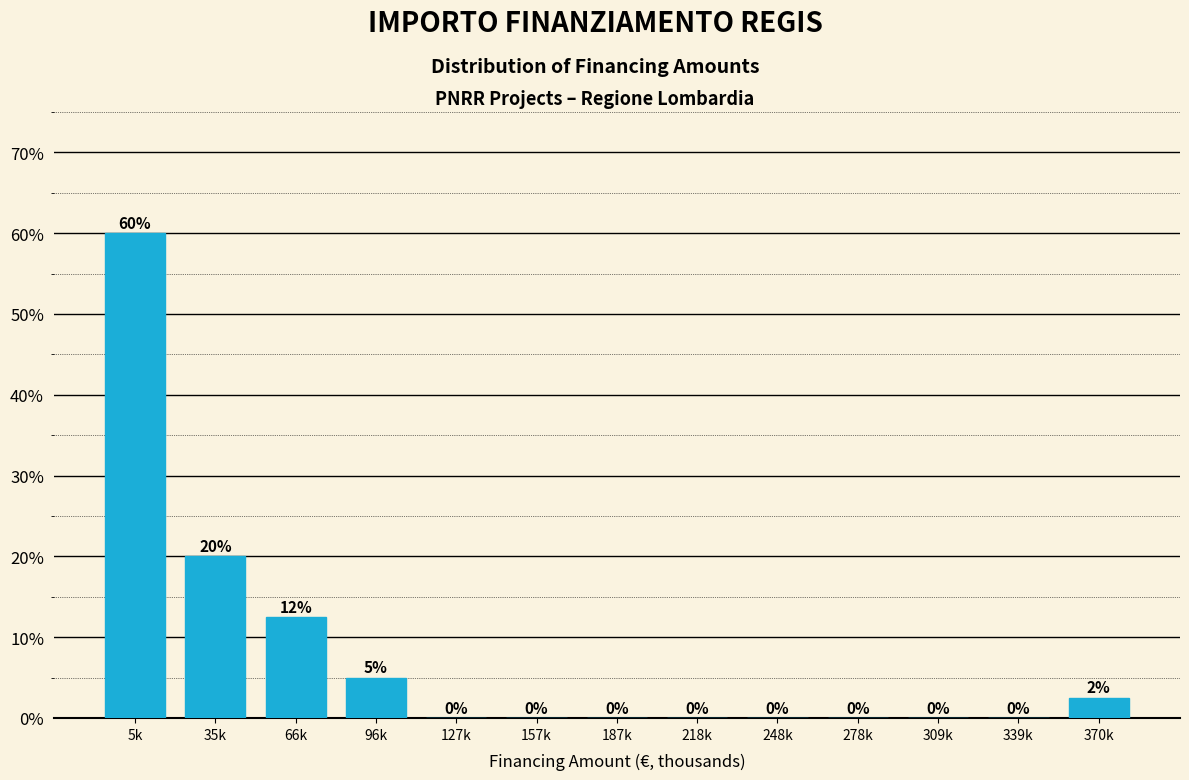

At which label is the value closest to 30?

35k